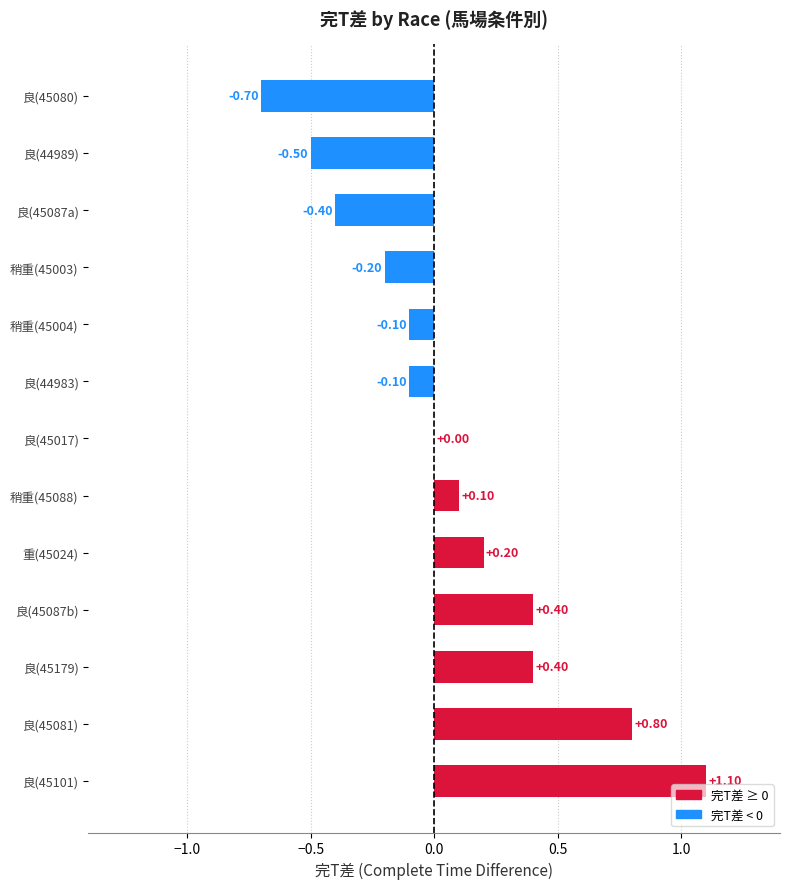

What is the sum of the values at 稍重(45004) and 良(45087b)?

0.3